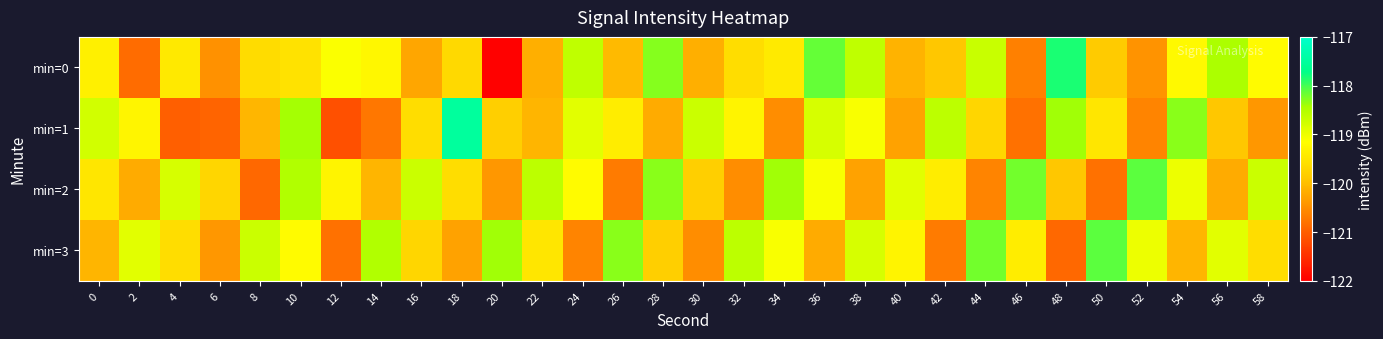

At which category is the sum across all series the highest?

10